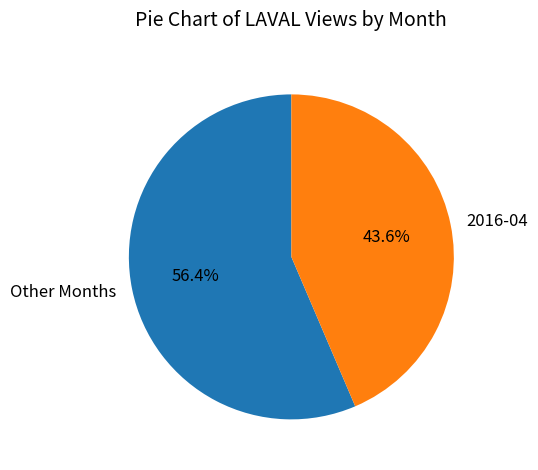

Is there any slice that represents more than half of the pie?

Yes